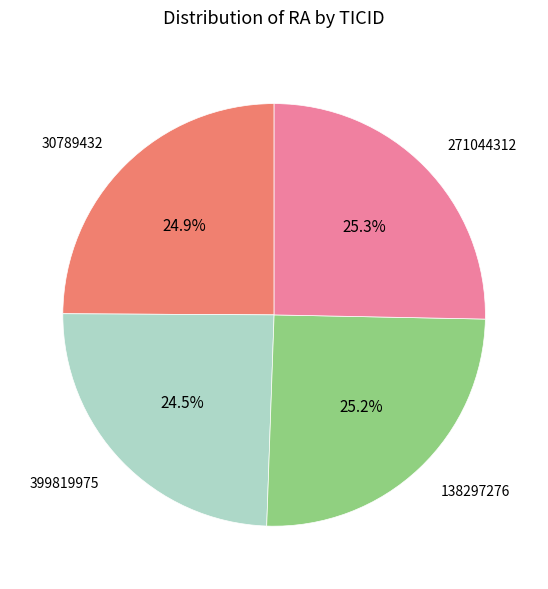

Does any single category account for the majority?

No